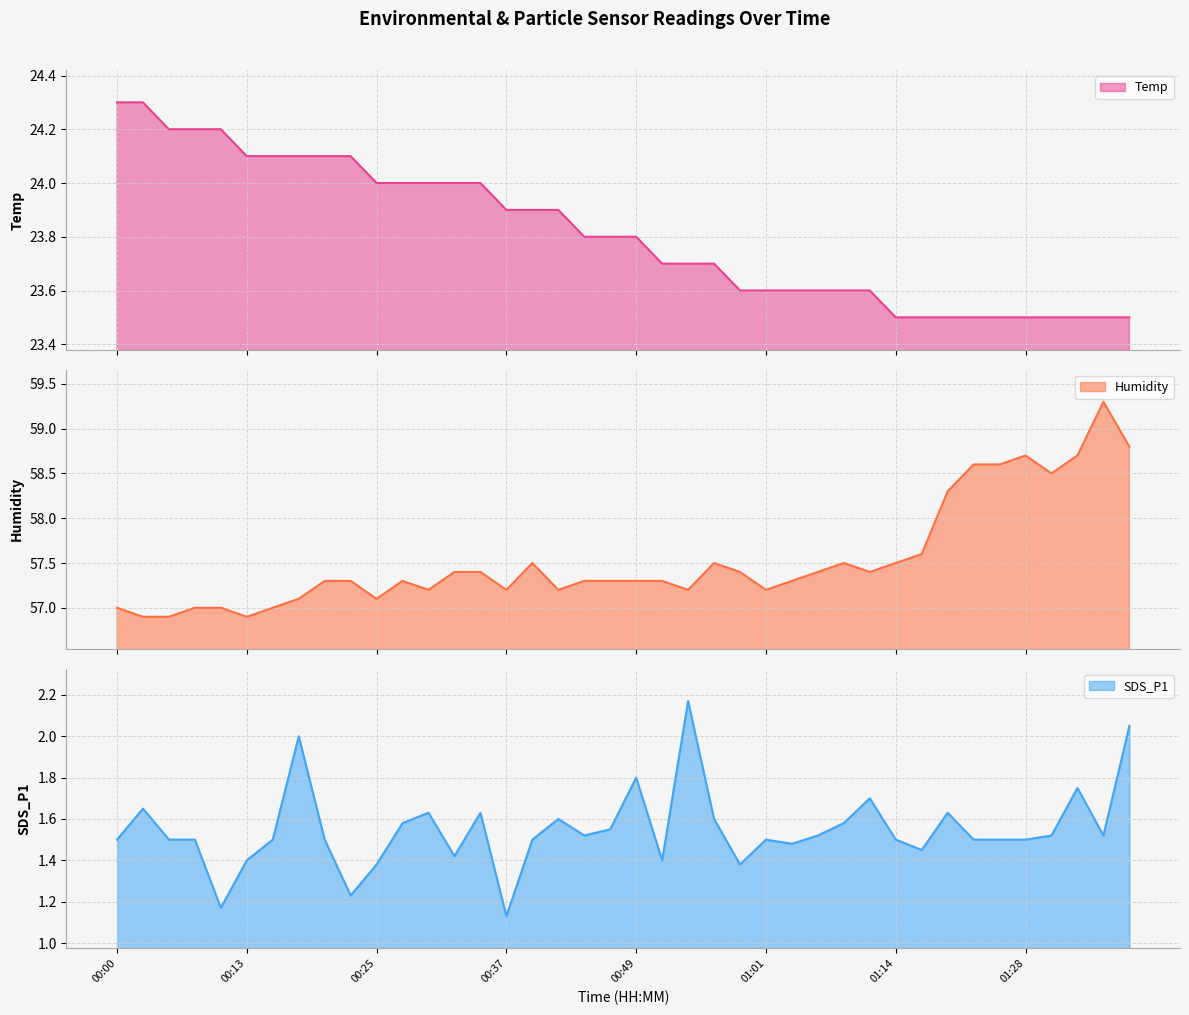

Between 00:22 and 00:37, which series saw the biggest shift?

Temp